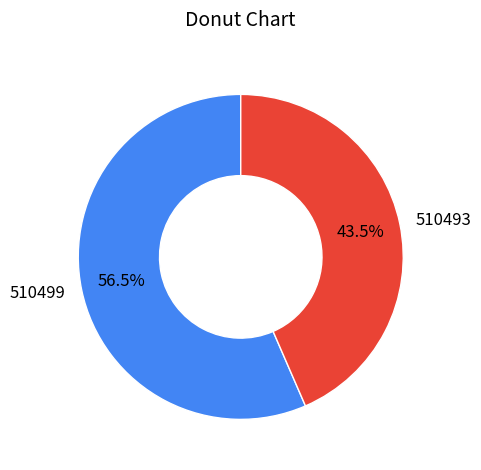

To the nearest percent, what is the difference between the largest and smallest slice percentages?

13%